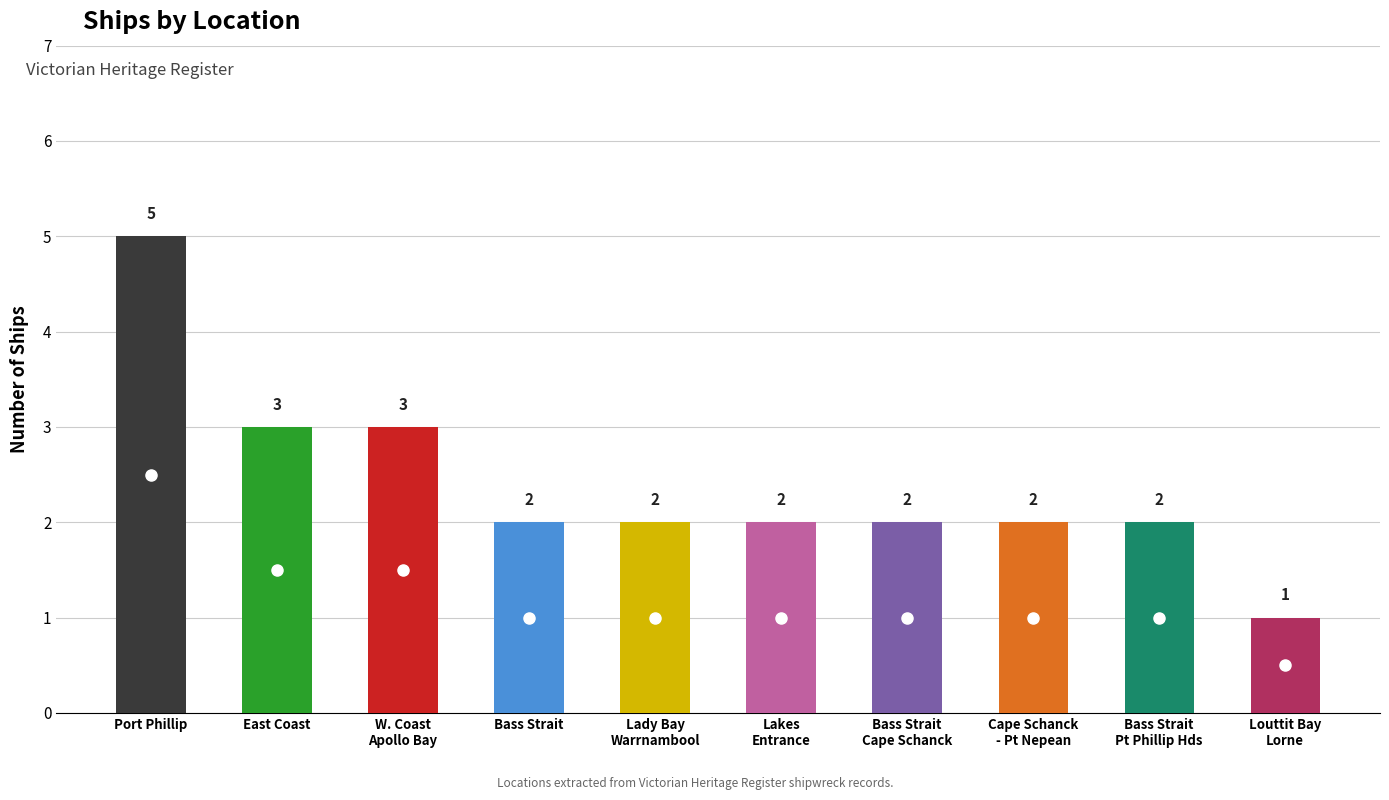

Which label corresponds to the largest value in the chart?

Port Phillip